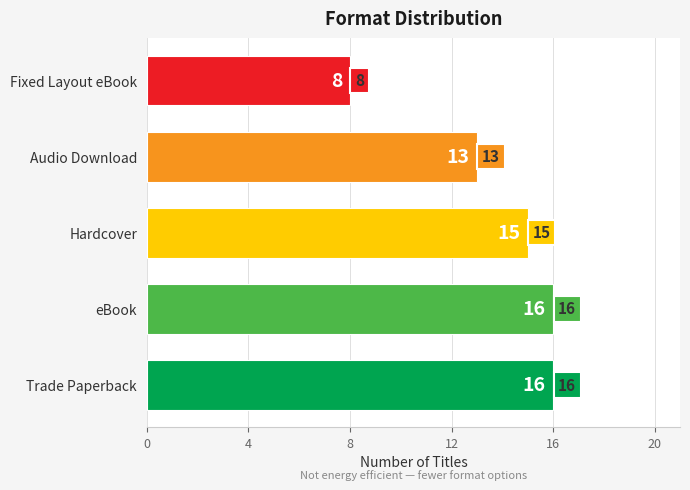

What value does the data have at eBook?

16